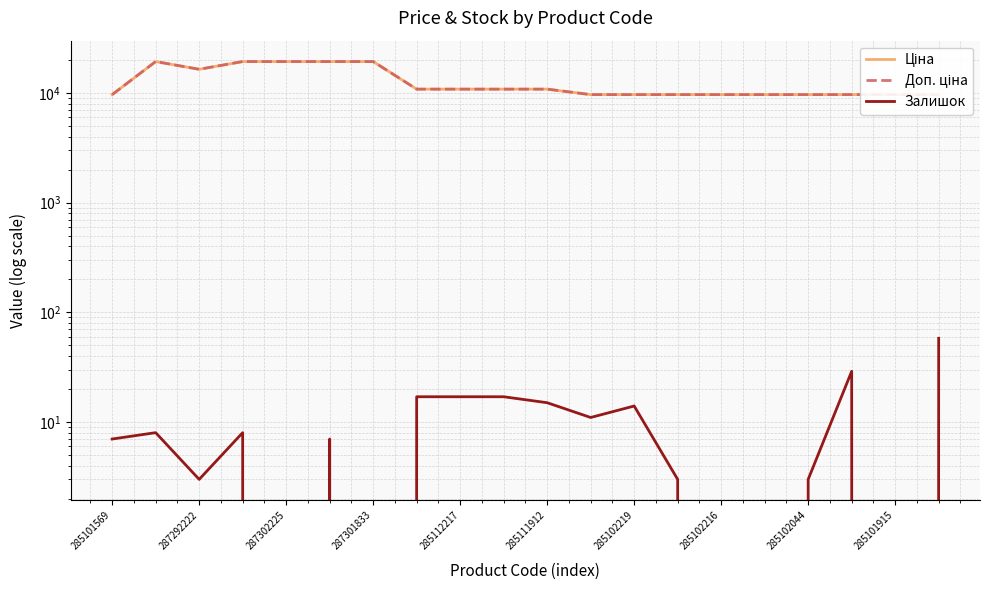

Does the chart display data point markers on the line(s)?

No